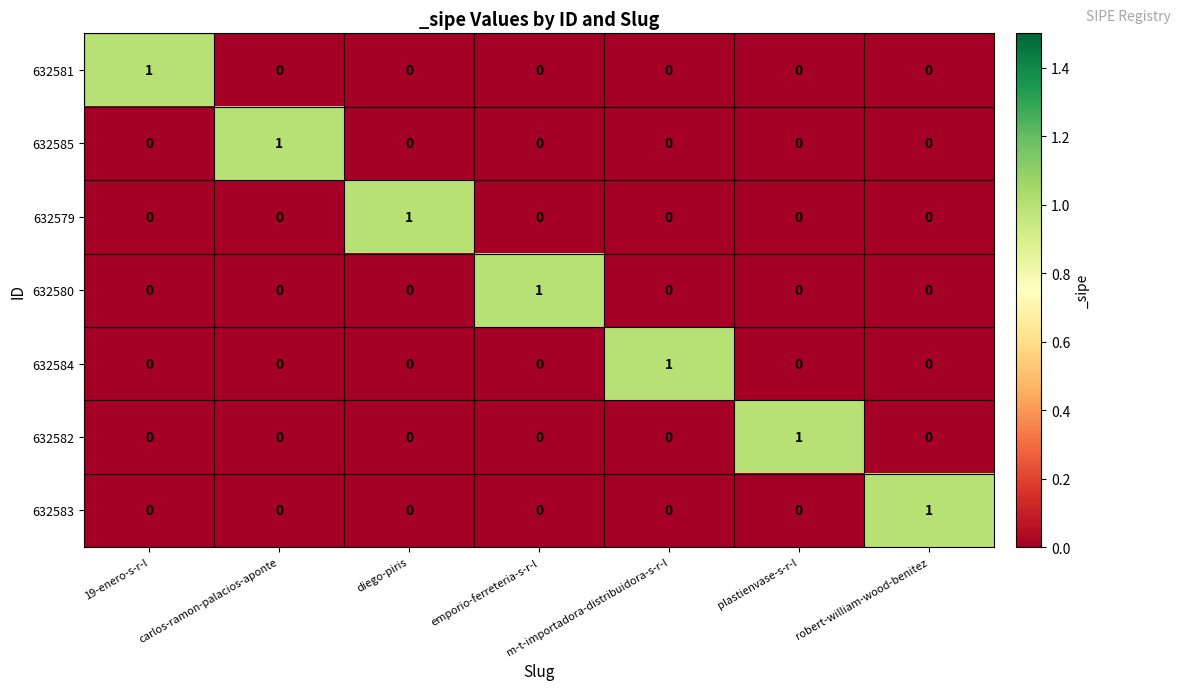

True or false: 632583 has a value of 0 at plastienvase-s-r-l.

True